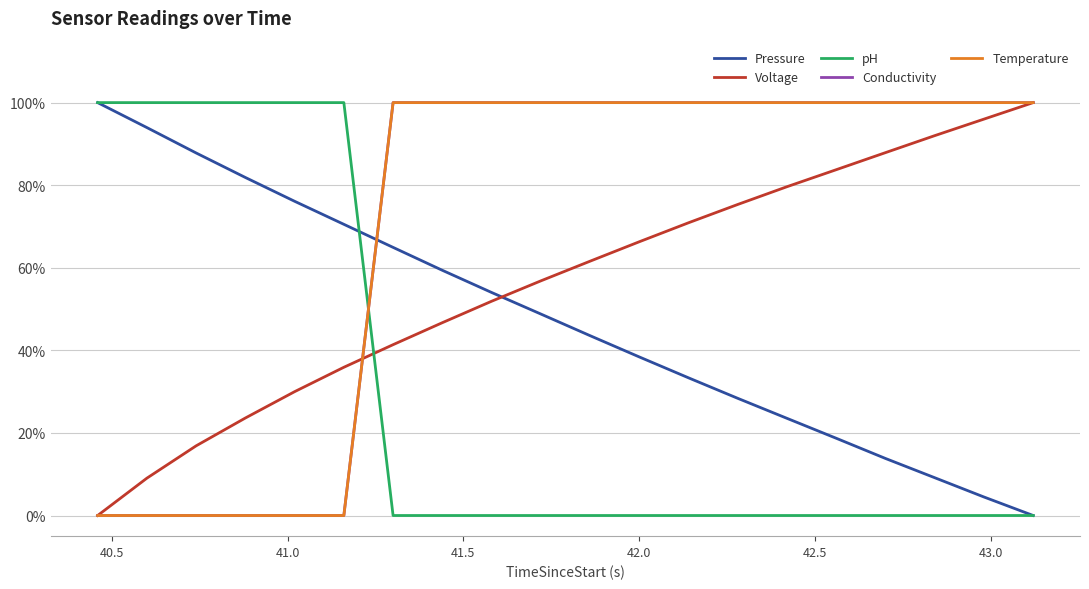

What is the sum of all pH values?

6.0